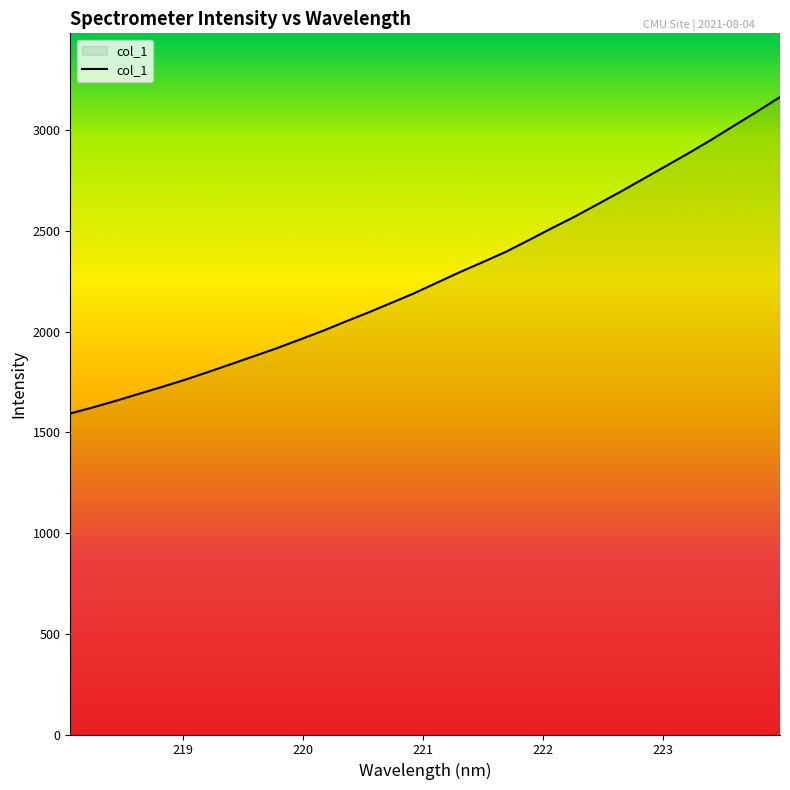

What is the smallest value displayed?

1593.9